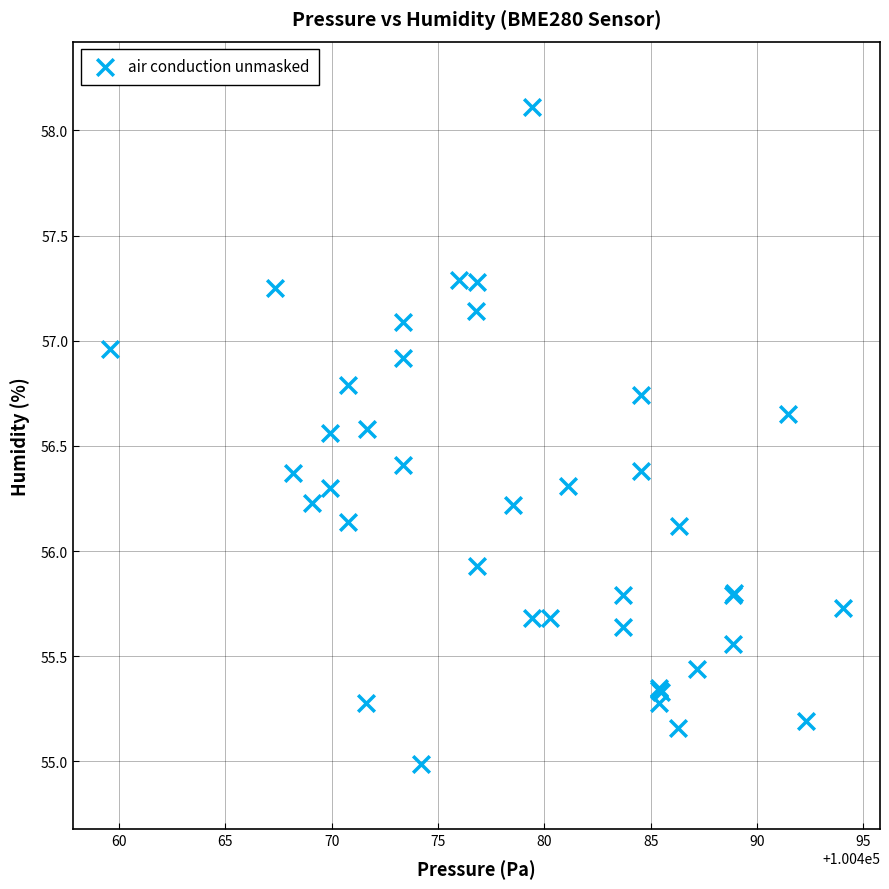

What Y value in the scatter plot is closest to 56?

55.9